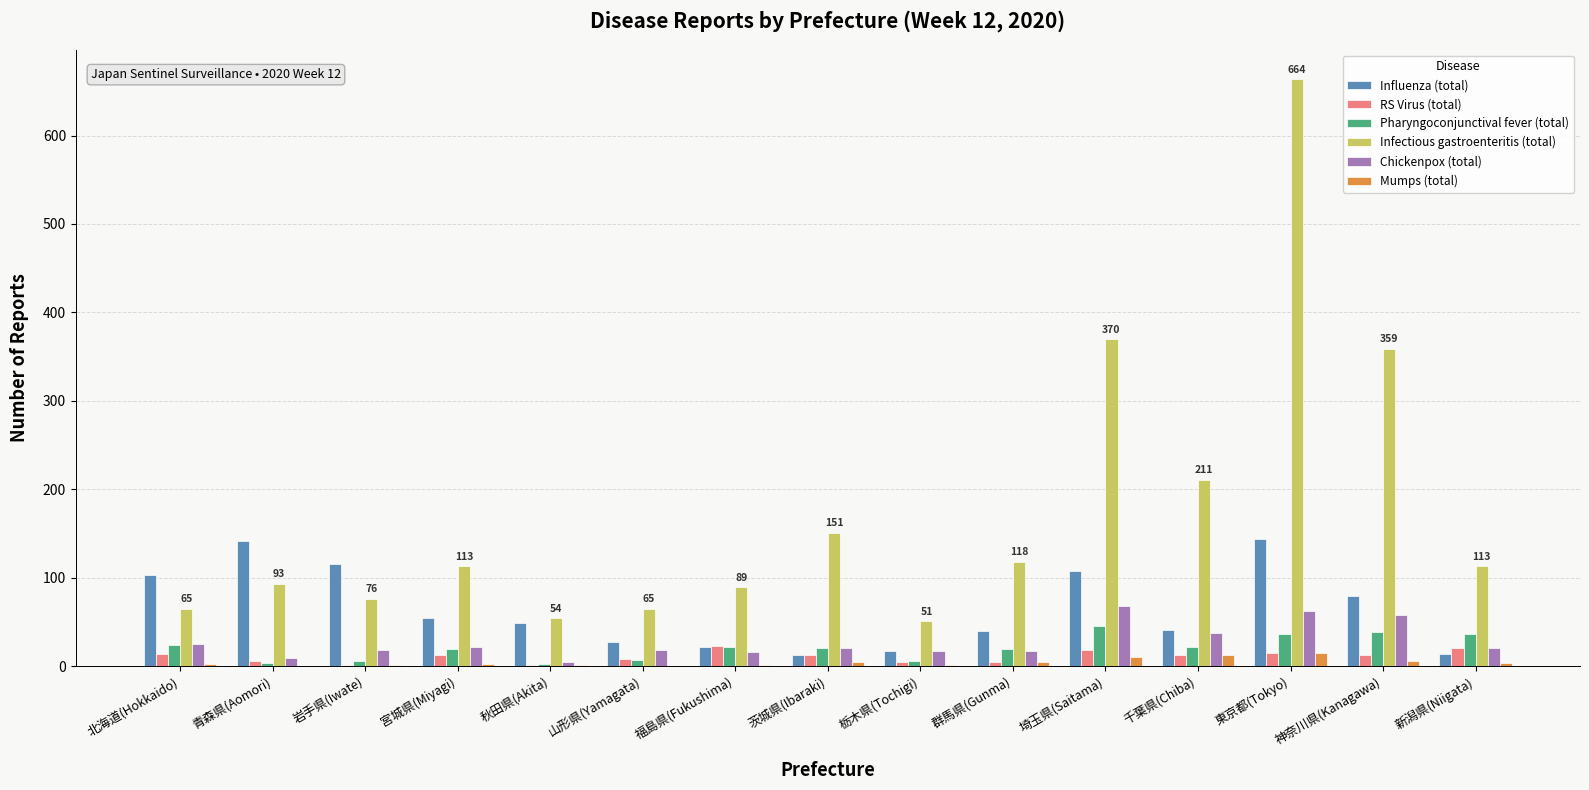

True or false: Chickenpox (total) has a value of 68 at 埼玉県(Saitama).

True